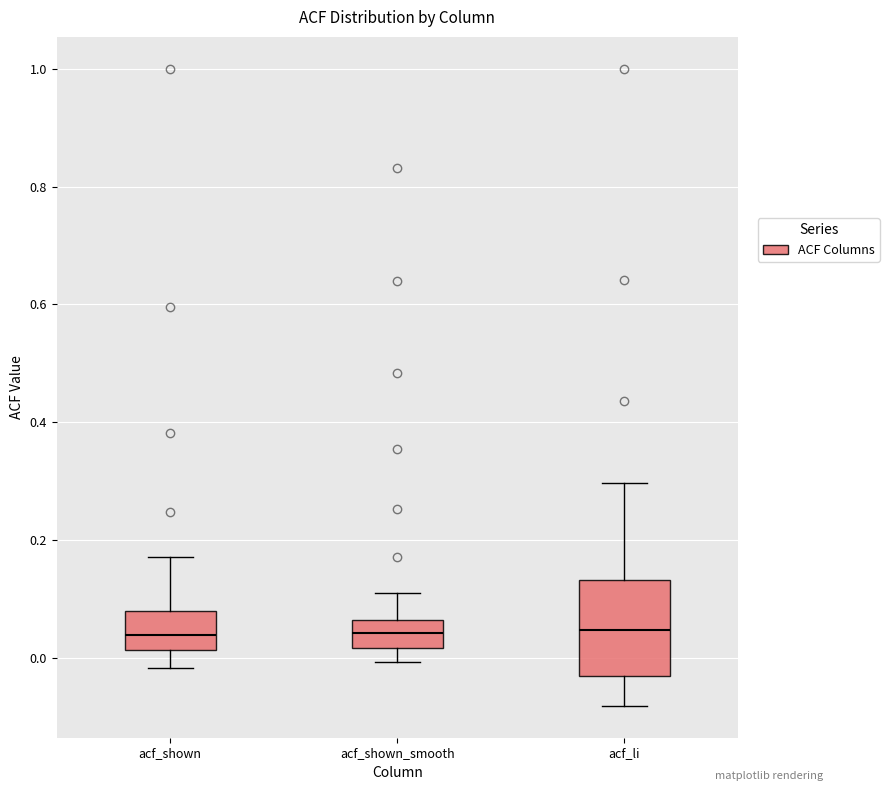

Reading left to right, read every box against the y-axis: the position of its median line, the range the box covers, and the ends of its whiskers. The values are not printed on the chart, so give them approximately, as read against the axis.

acf_shown: median 0.04, box 0.02 to 0.08, whiskers -0.02 to 0.18
acf_shown_smooth: median 0.04, box 0.02 to 0.06, whiskers 0.00 to 0.10
acf_li: median 0.04, box -0.04 to 0.14, whiskers -0.08 to 0.30